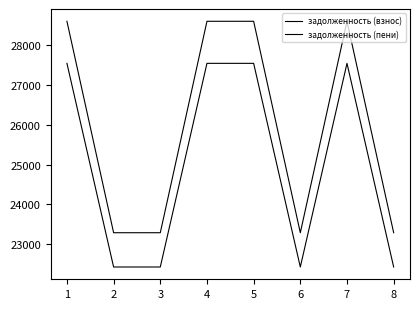

Which has a higher value, 3 or 5?

5